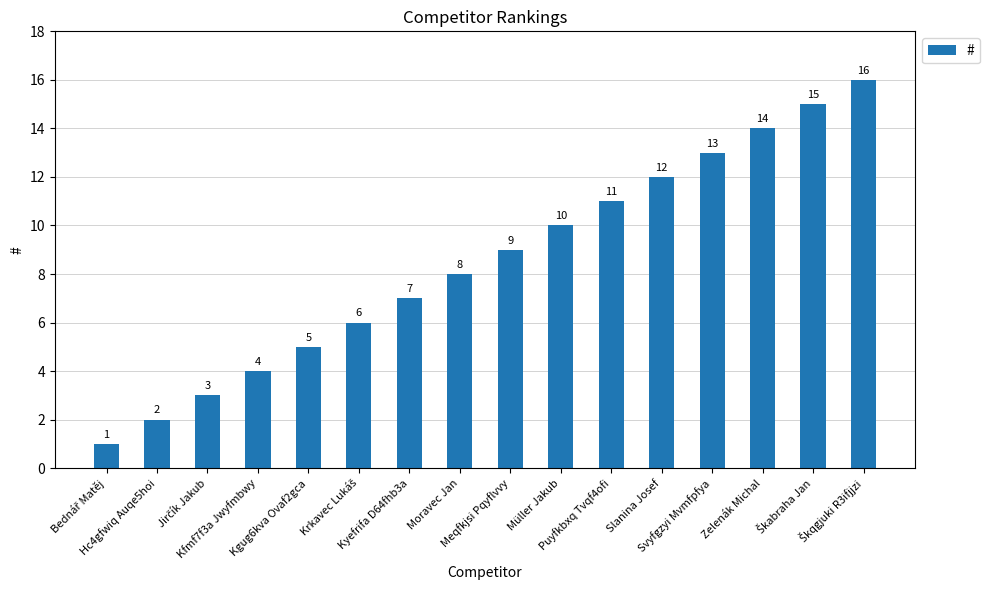

Count the number of data series in this chart.

1